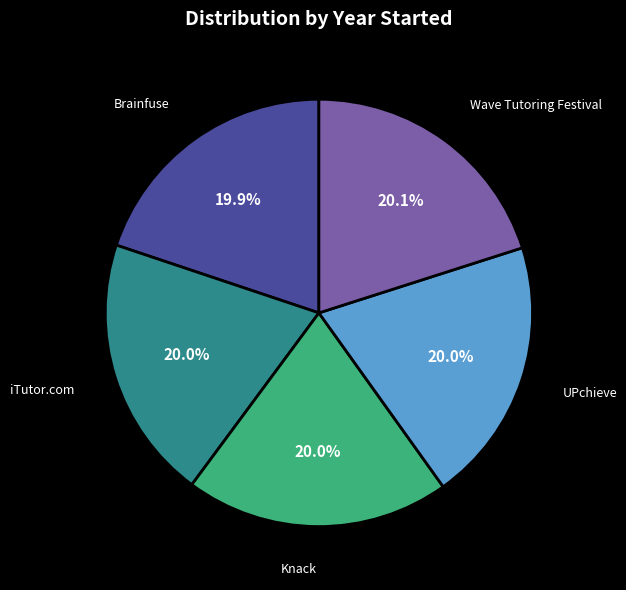

To the nearest percent, what percentage of the pie is Brainfuse?

20%